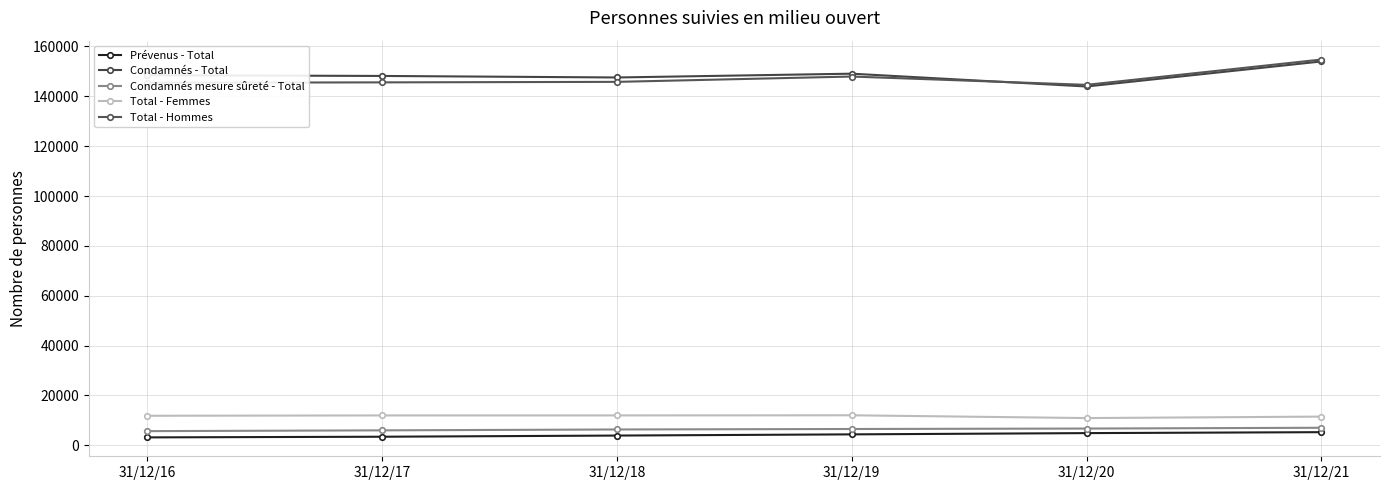

At how many categories does at least one series exceed 104851?

6